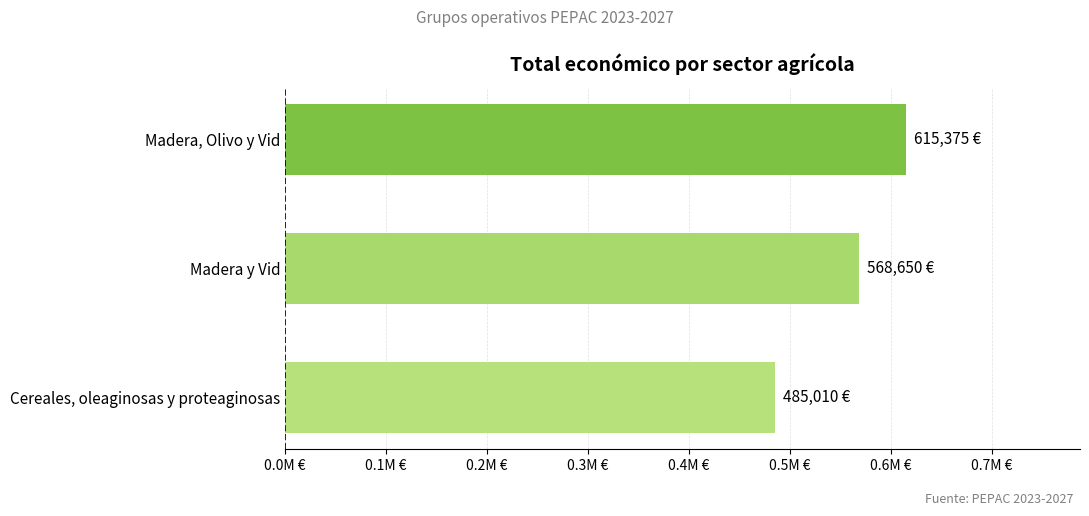

Which label corresponds to the smallest value in the chart?

Cereales, oleaginosas y proteaginosas